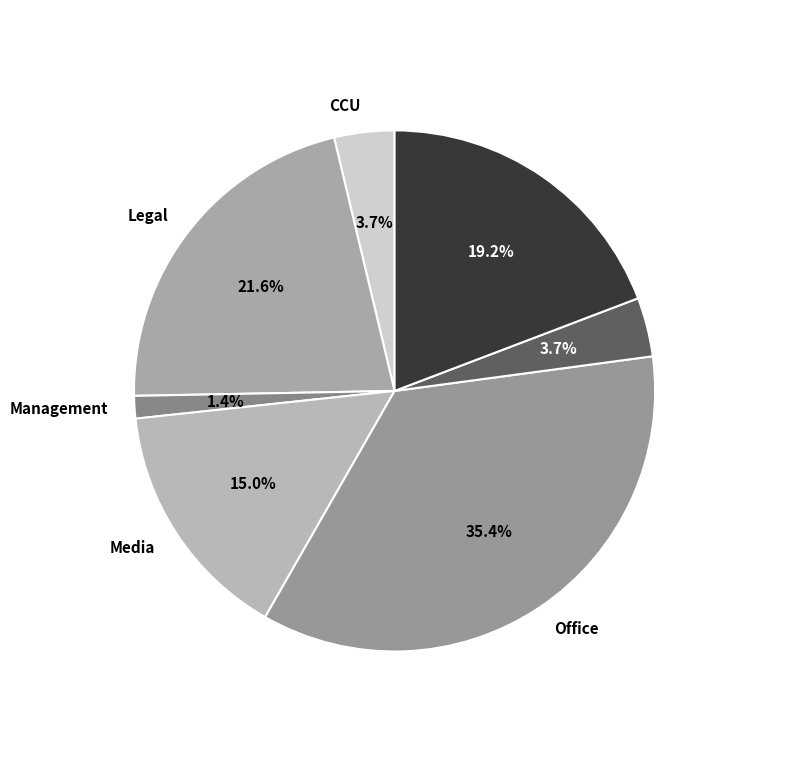

Is it true that Investigation is 9% of the pie?

False